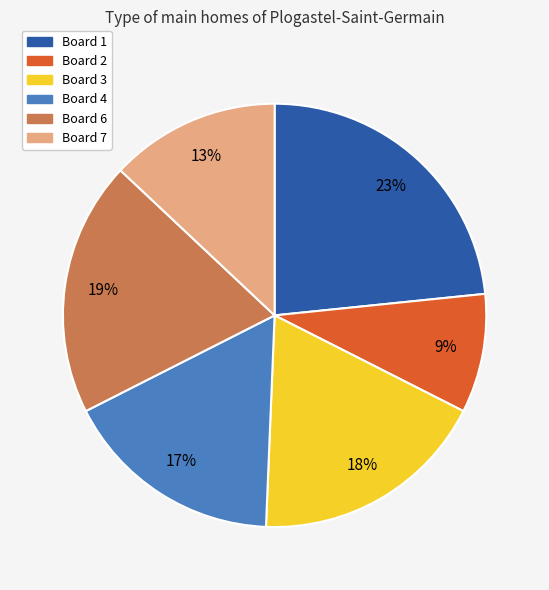

Approximately how many times larger is the value at Board 3 compared to Board 4?

1.1